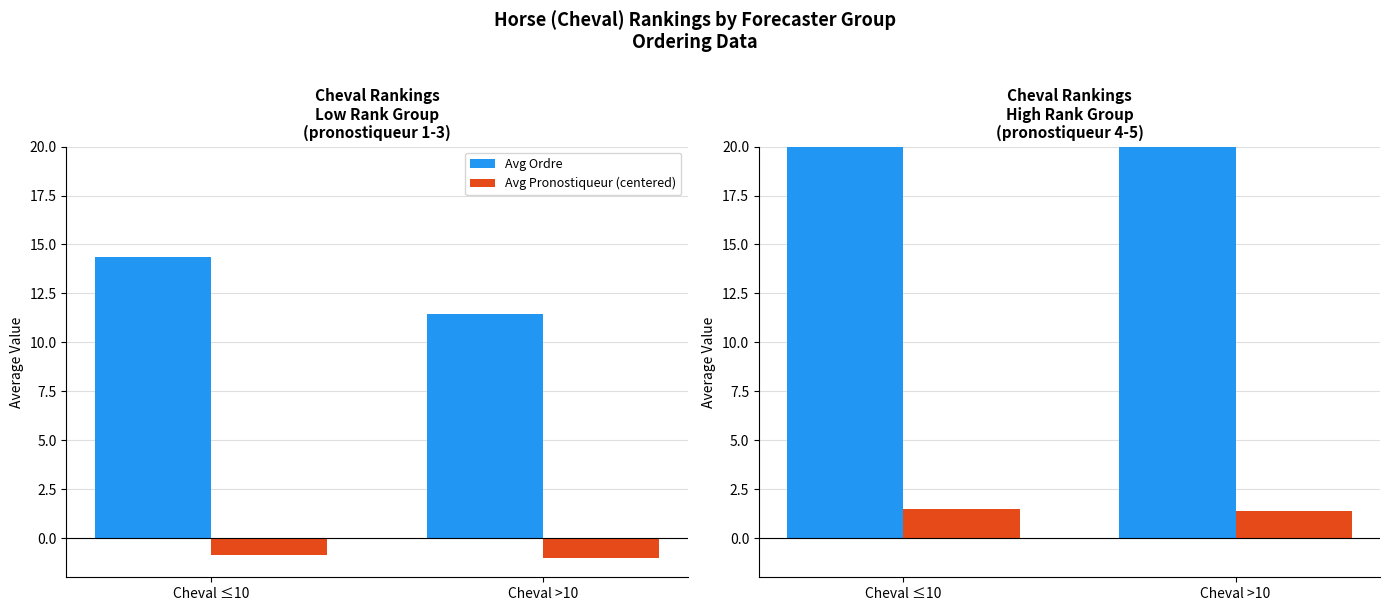

At how many categories does at least one series exceed 14?

2